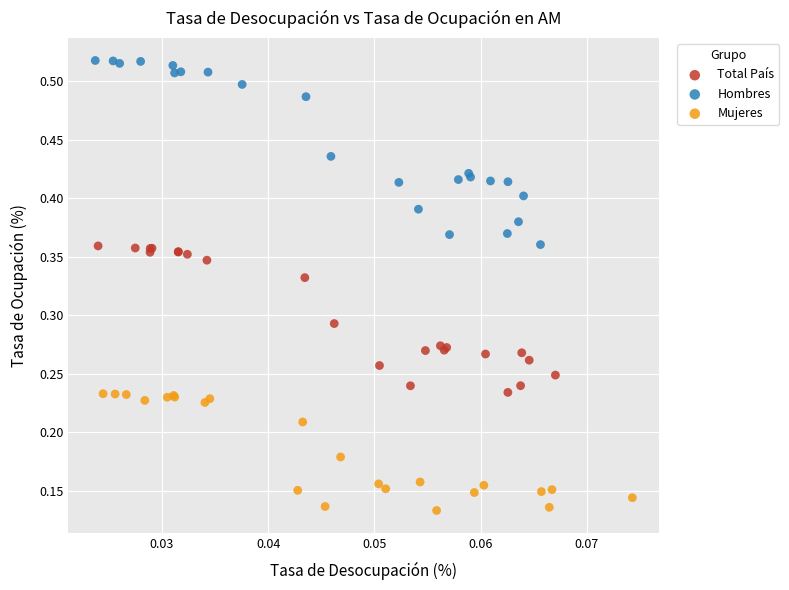

Which series contains the lowest Y value?

Mujeres